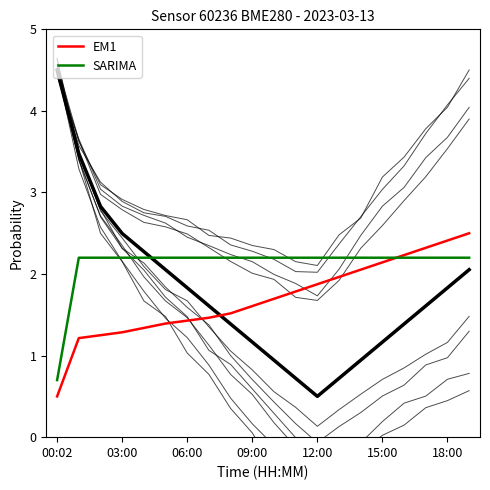

True or false: EM1 and SARIMA cross at least once.

True